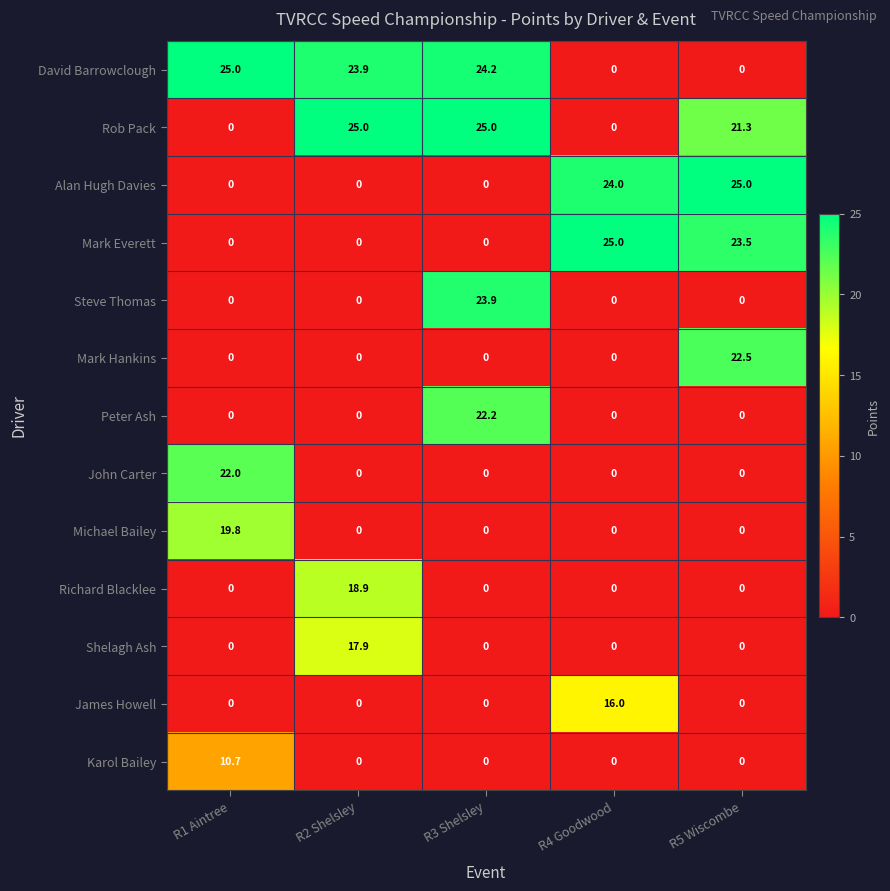

What is the difference between the highest and lowest values at R3 Shelsley?

25.0